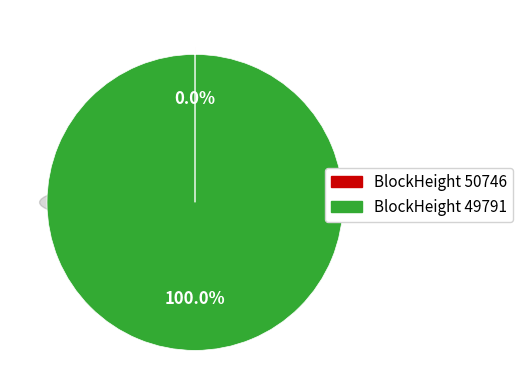

Is 49791 the majority of the pie?

Yes